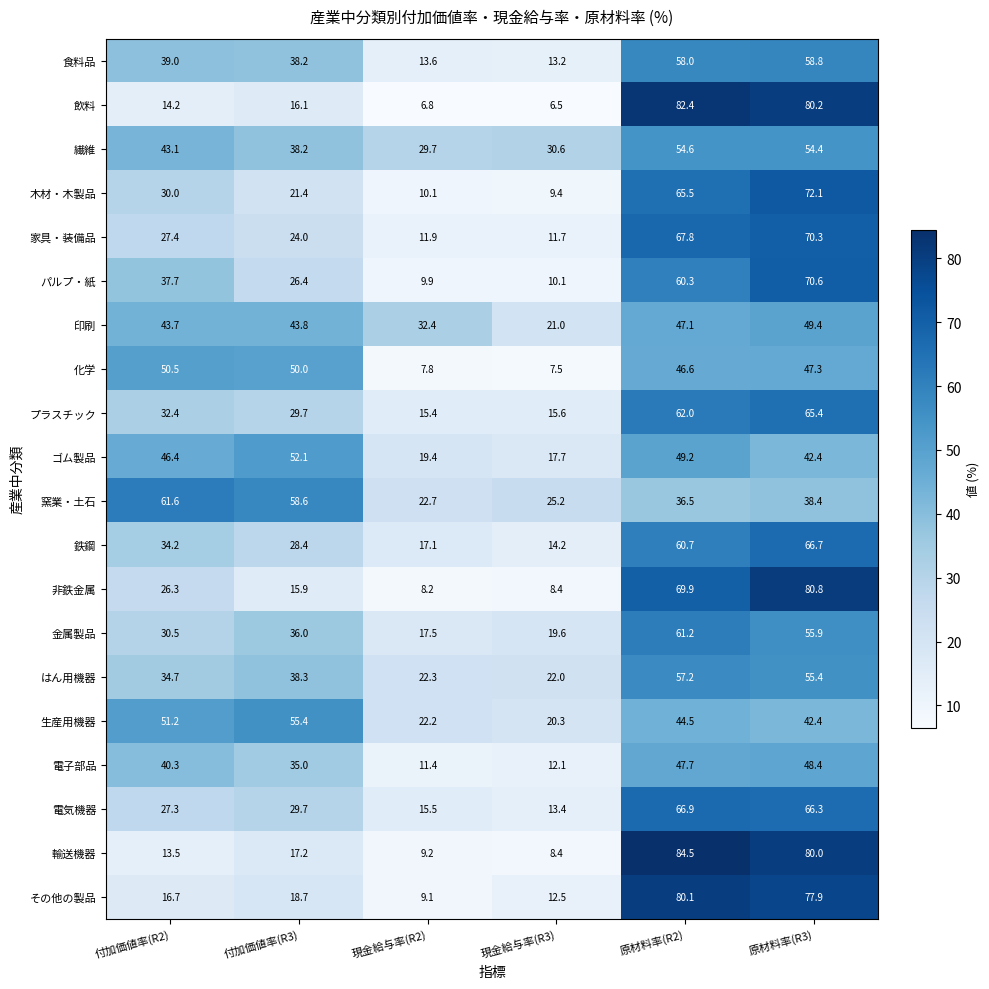

What is the difference between the はん用機器 values at 原材料率(R3) and 付加価値率(R2)?

20.7